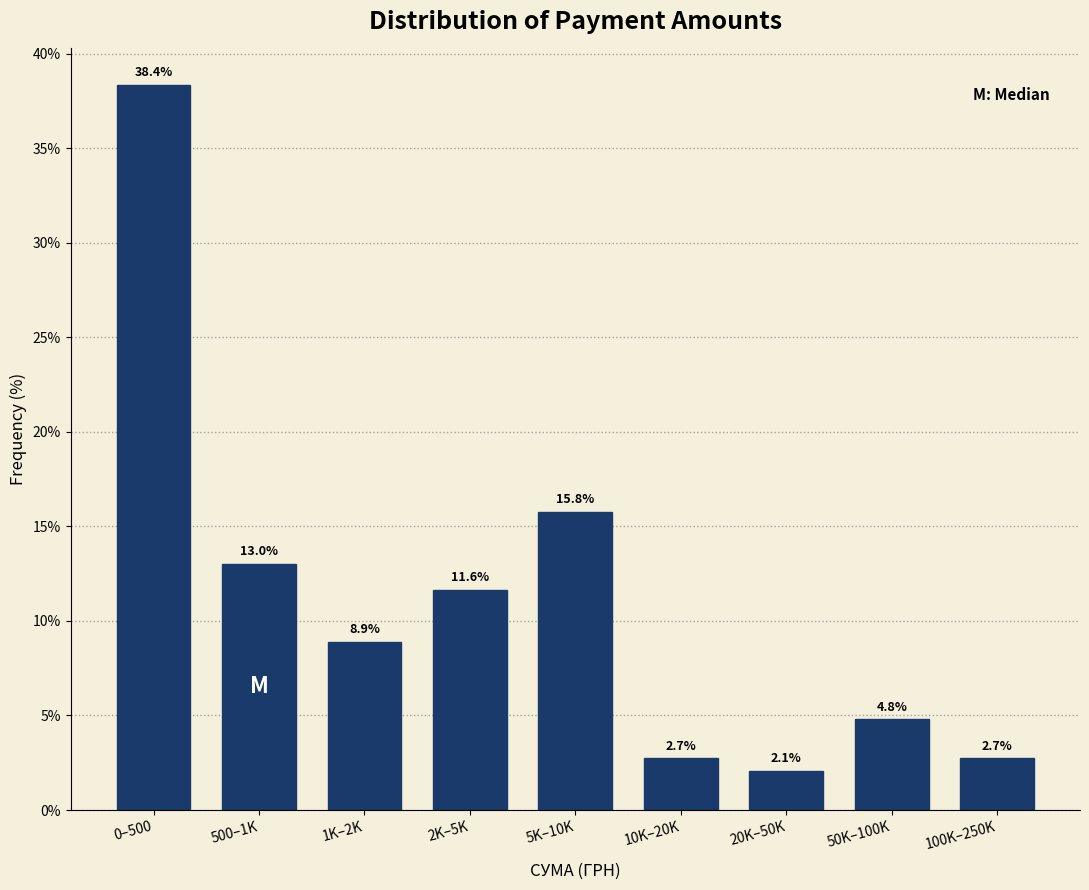

Reading left to right, extract all data points from this chart.

38.4	13.0	8.9	11.6	15.8	2.7	2.1	4.8	2.7